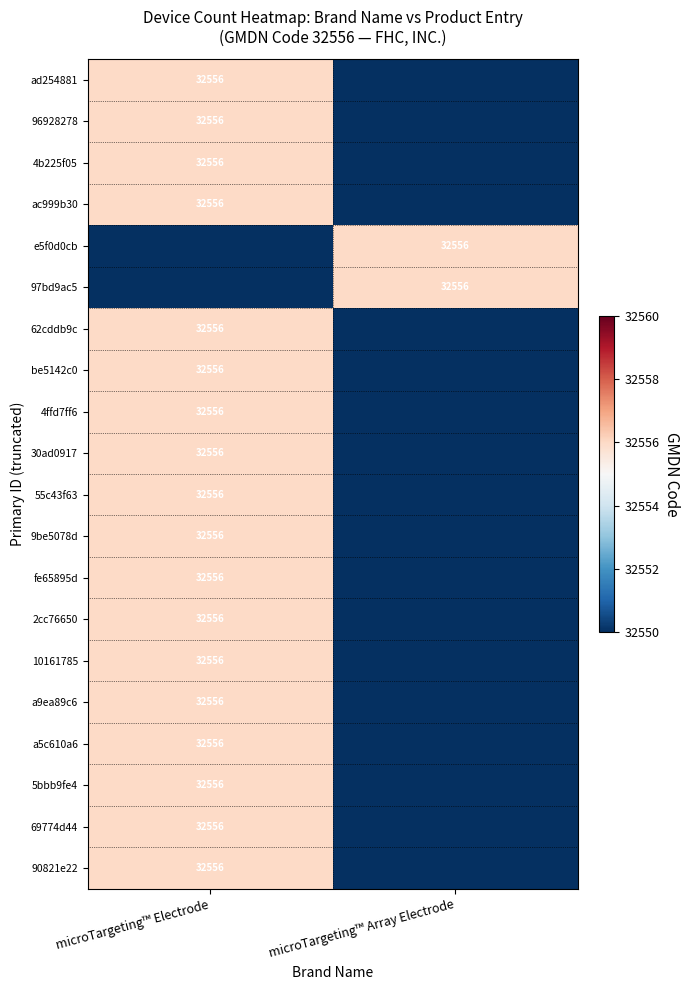

The value of 90821e22 at microTargeting™ Electrode is 32556. True or false?

True